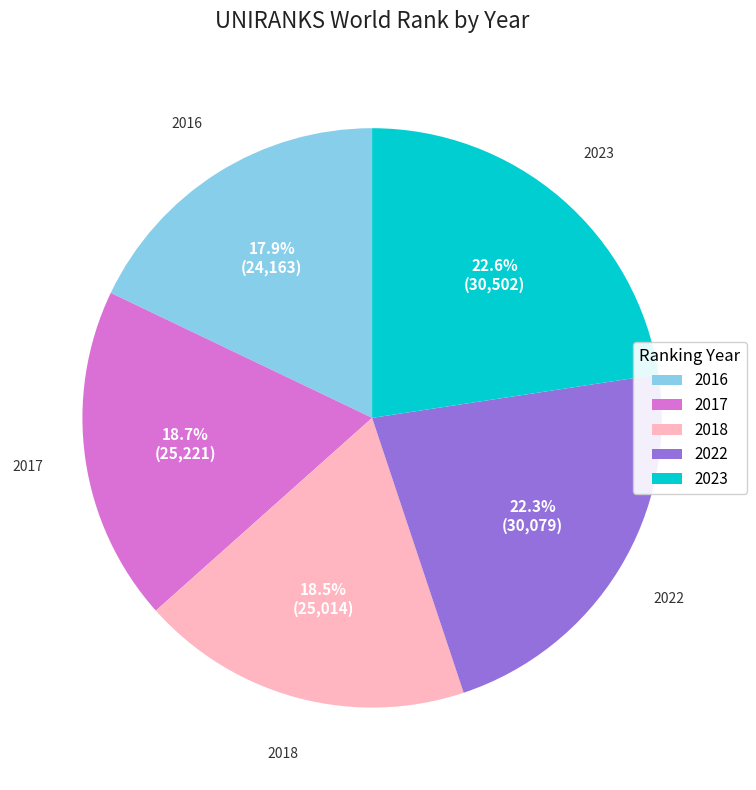

Which has a higher value, 2023 or 2017?

2023